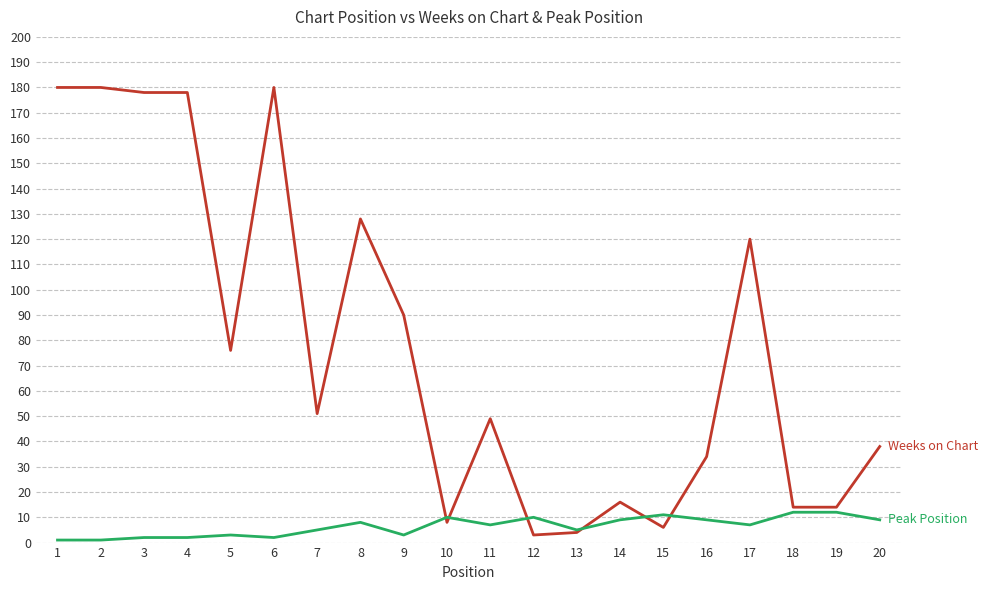

Reading left to right, extract all data points from this chart.

Weeks on Chart: 180	180	178	178	76	180	51	128	90	8	49	3	4	16	6	34	120	14	14	38
Peak Position: 1	1	2	2	3	2	5	8	3	10	7	10	5	9	11	9	7	12	12	9